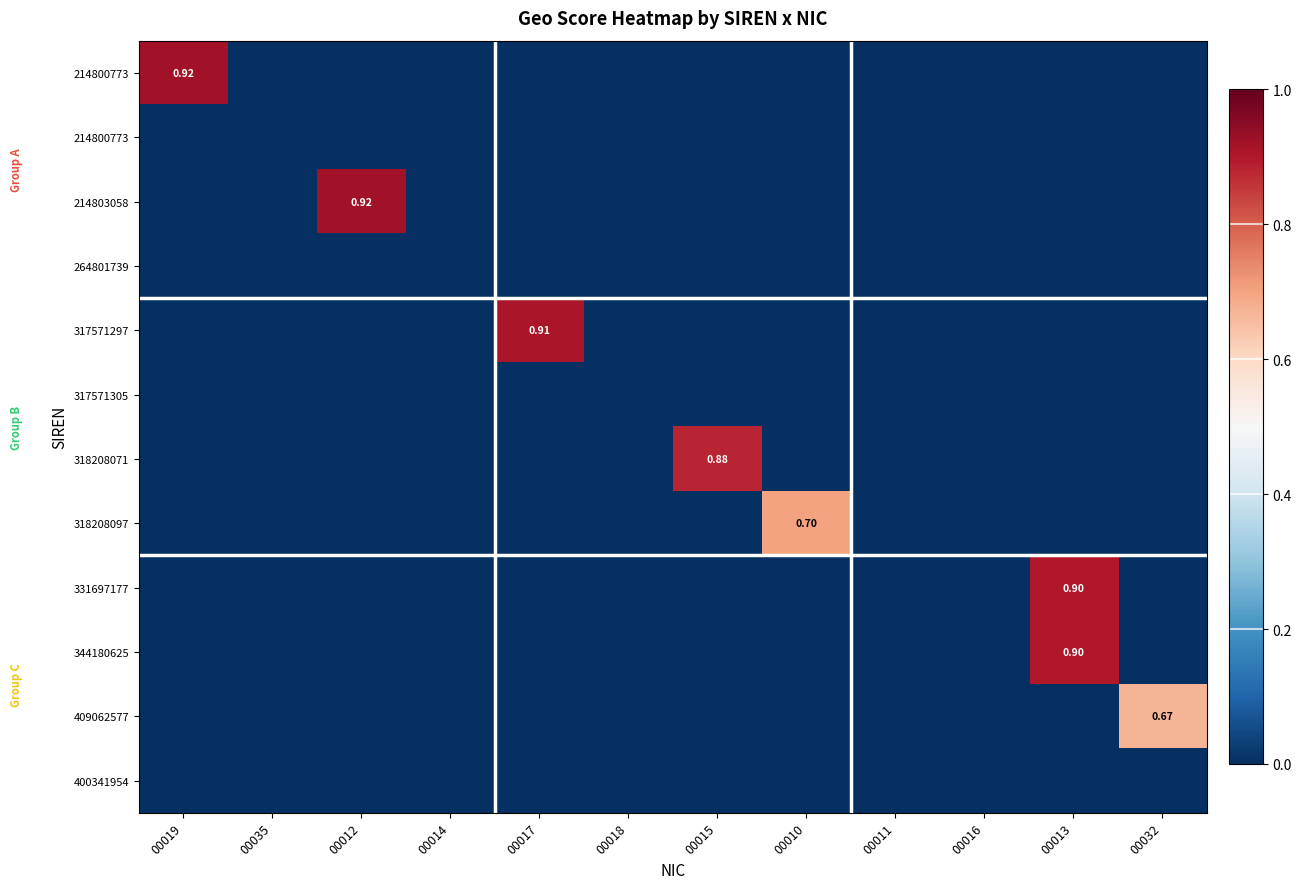

Which category has the highest value across all series?

00019